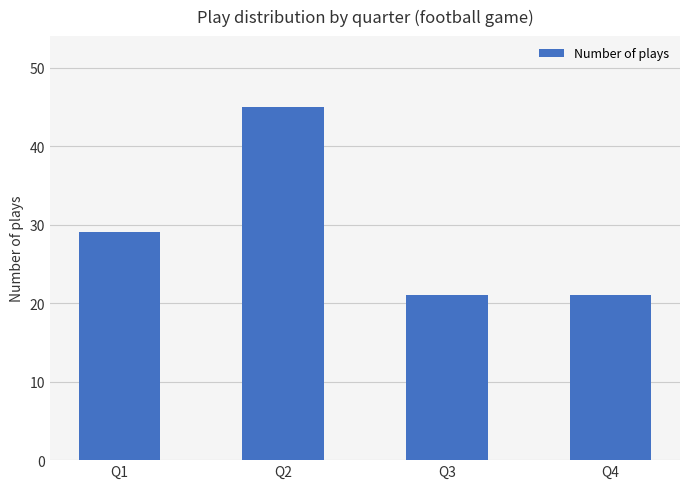

How many values are between 21 and 45?

4